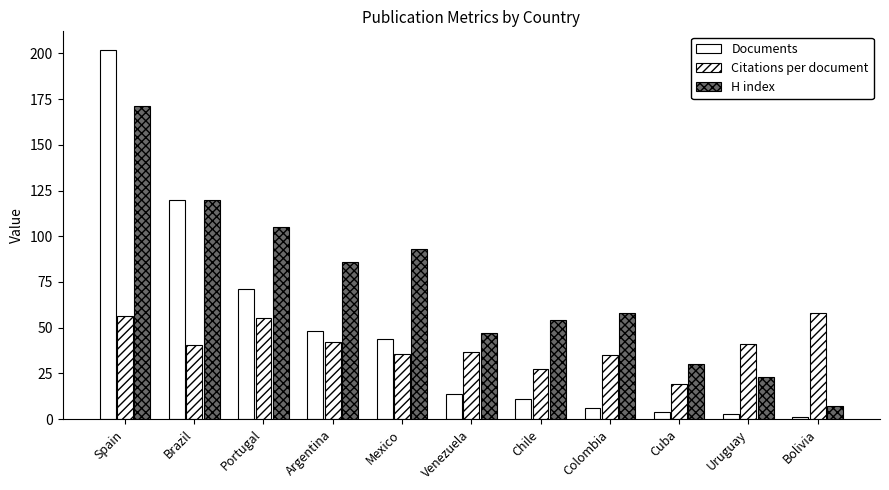

Reading right to left, extract all data points from this chart.

Documents: Bolivia=1.0	Uruguay=3.0	Cuba=4.0	Colombia=6.0	Chile=11.0	Venezuela=14.0	Mexico=44.0	Argentina=48.0	Portugal=71.0	Brazil=120.0	Spain=202.0
Citations per document: Bolivia=58.0	Uruguay=41.3	Cuba=19.0	Colombia=35.2	Chile=27.4	Venezuela=36.9	Mexico=35.8	Argentina=42.2	Portugal=55.2	Brazil=40.3	Spain=56.4
H index: Bolivia=7.0	Uruguay=23.0	Cuba=30.0	Colombia=58.0	Chile=54.0	Venezuela=47.0	Mexico=93.0	Argentina=86.0	Portugal=105.0	Brazil=120.0	Spain=171.0